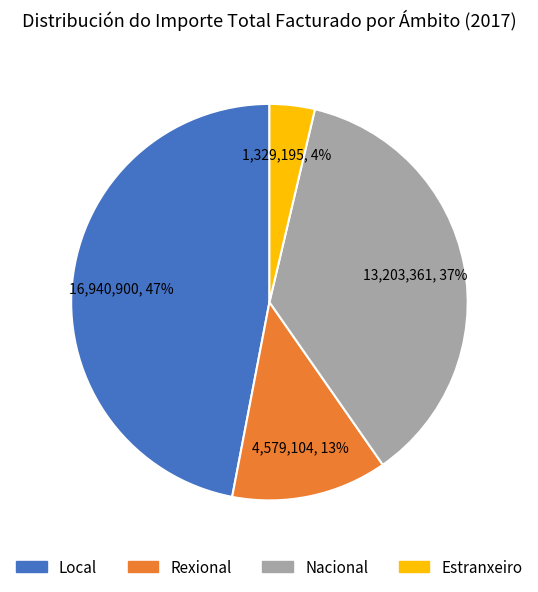

Is the sum of Nacional and Rexional greater than half?

No